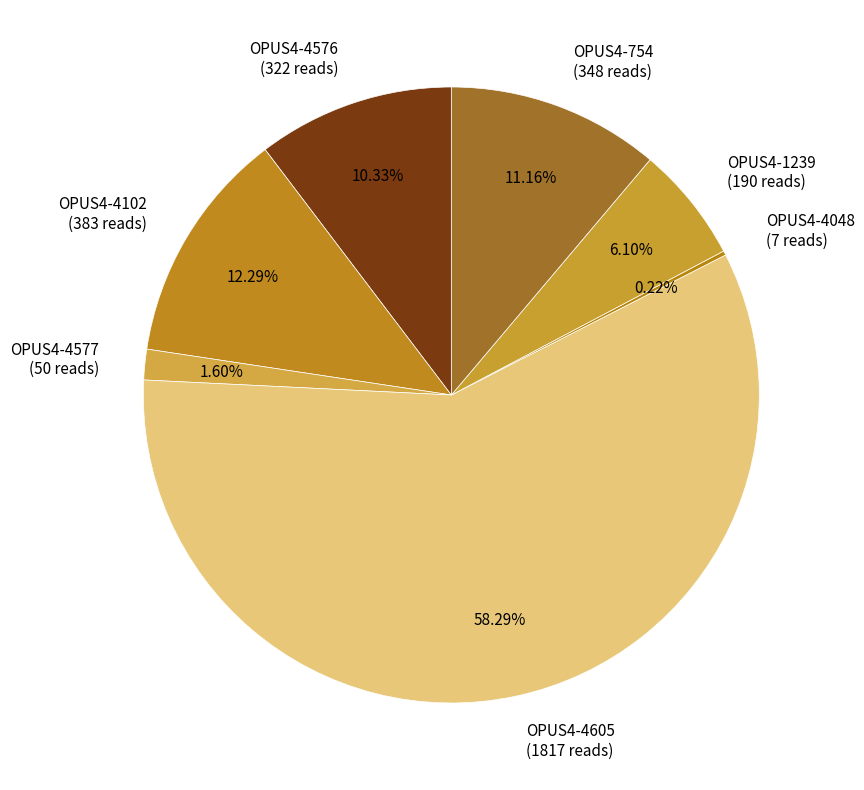

Combined, do OPUS4-4577 and OPUS4-1239 account for over 50%?

No